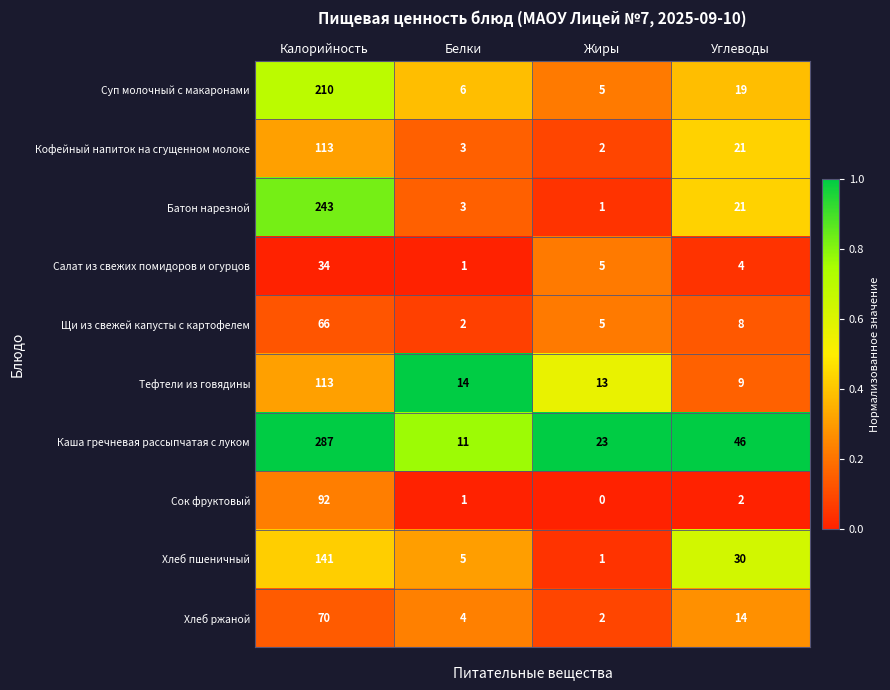

The Кофейный напиток на сгущенном молоке series shows 3 at Белки. True or false?

True